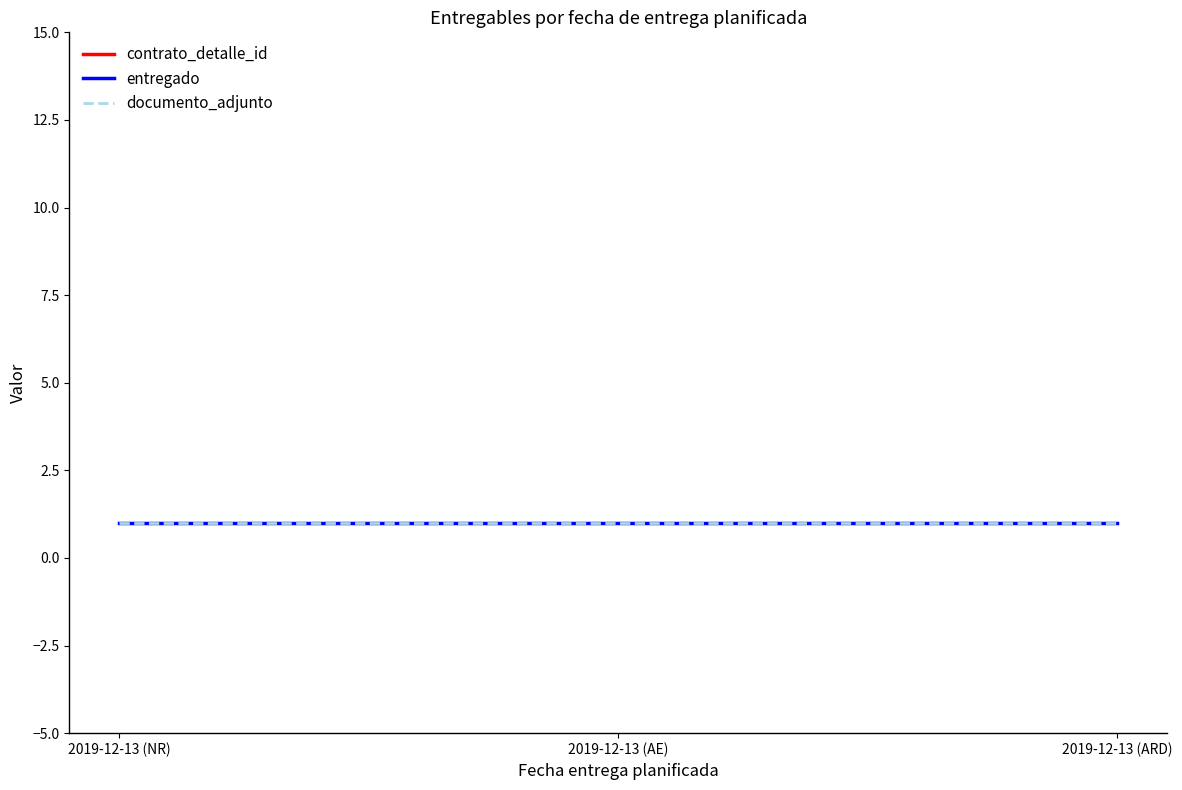

What is the sum of the documento_adjunto values at 2019-12-13 (ARD) and 2019-12-13 (NR)?

2